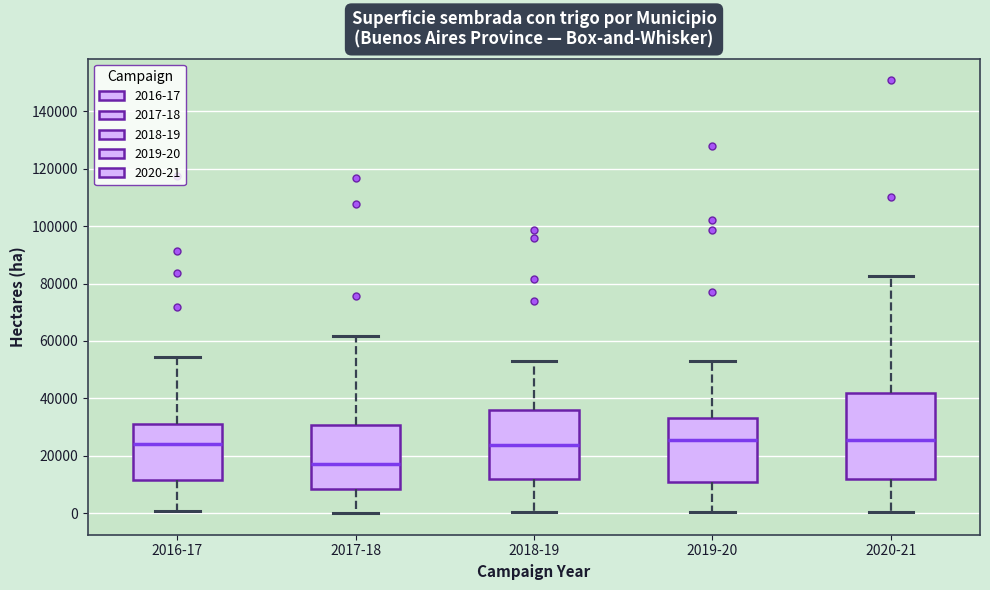

Which box is the tallest, from its lower edge to its upper edge?

2020-21